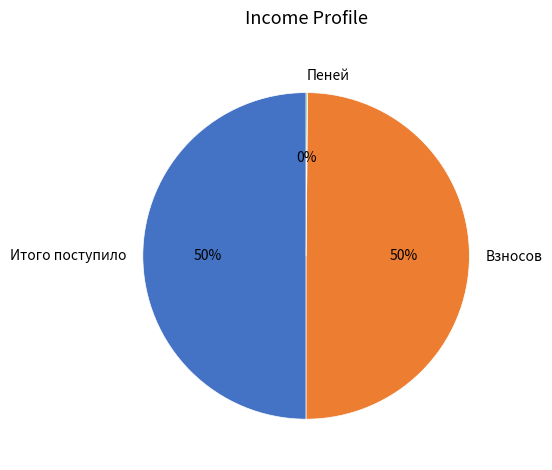

To the nearest percent, what percentage of the pie is Взносов?

50%